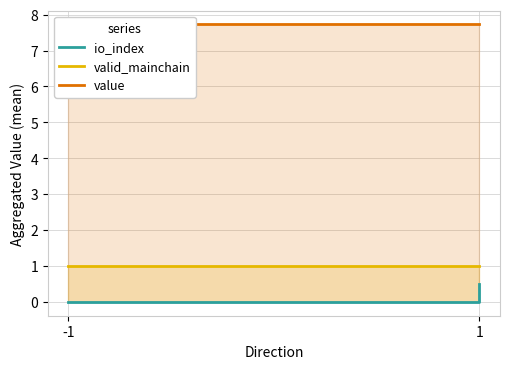

At 1, list the series in order from smallest to largest.

io_index, valid_mainchain, value